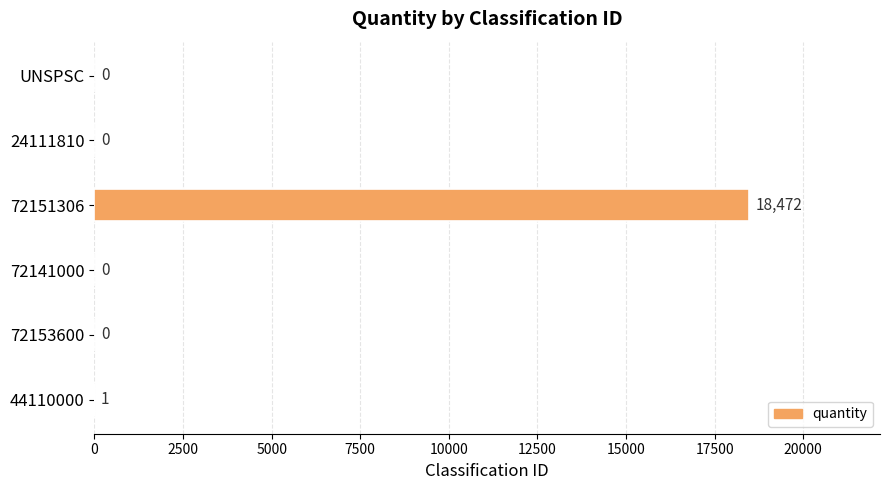

What is the average value?

3079